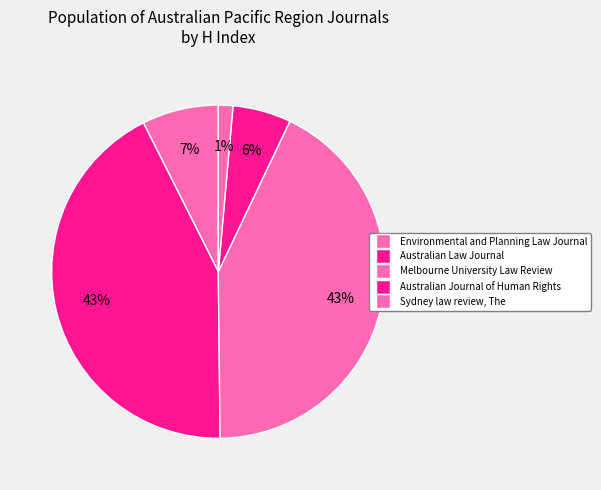

What percentage is the Australian Journal of Human Rights slice, to the nearest percent?

6%